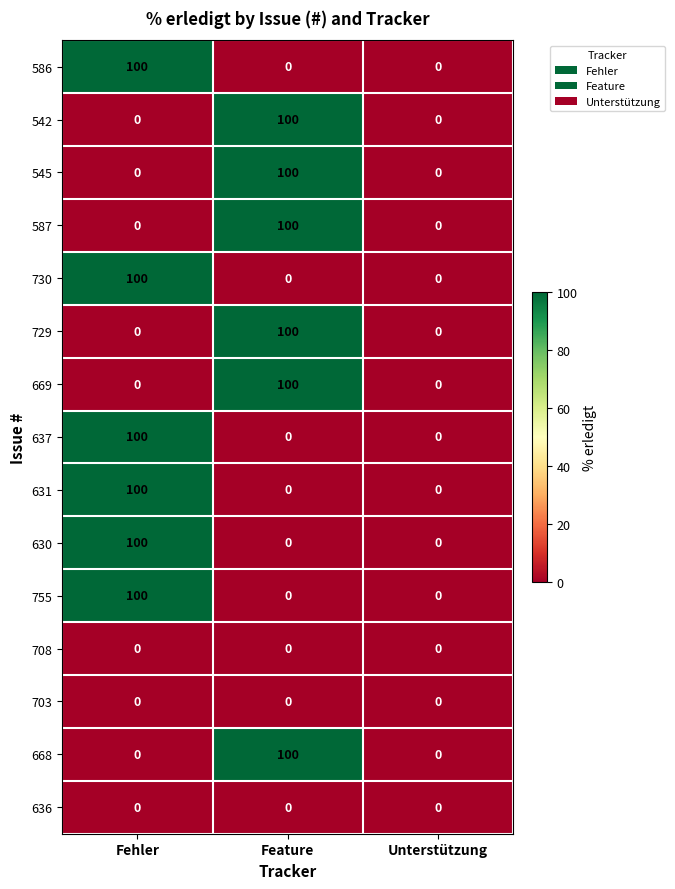

What is the total value across all series at Fehler?

600